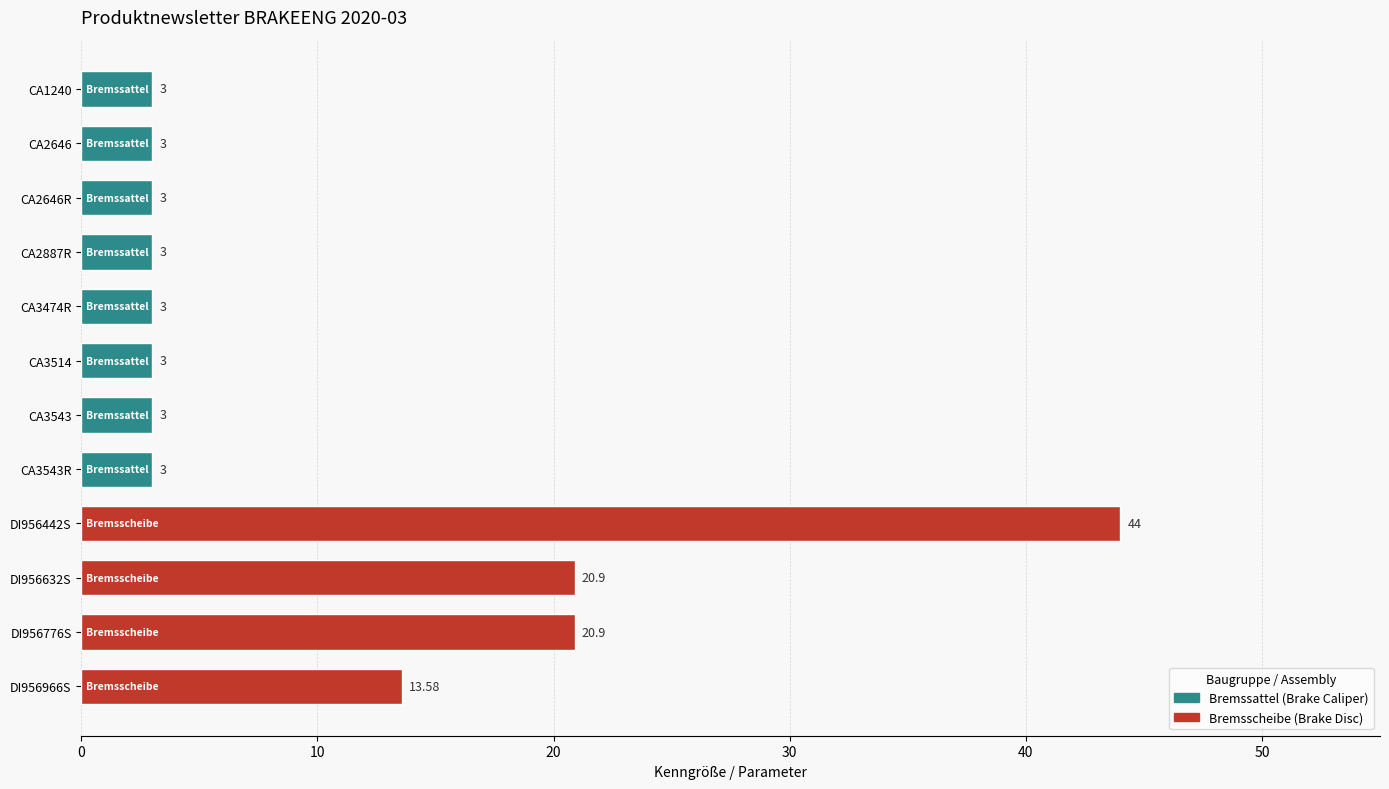

Approximately how many times larger is the value at CA2646 compared to CA3514?

1.0